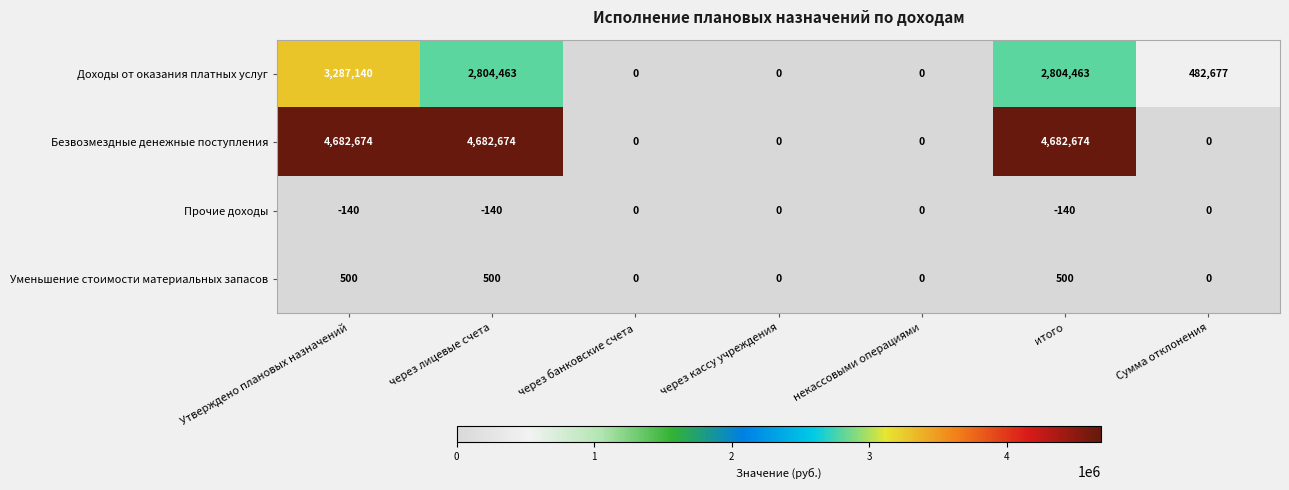

What is the smallest value displayed?

-140